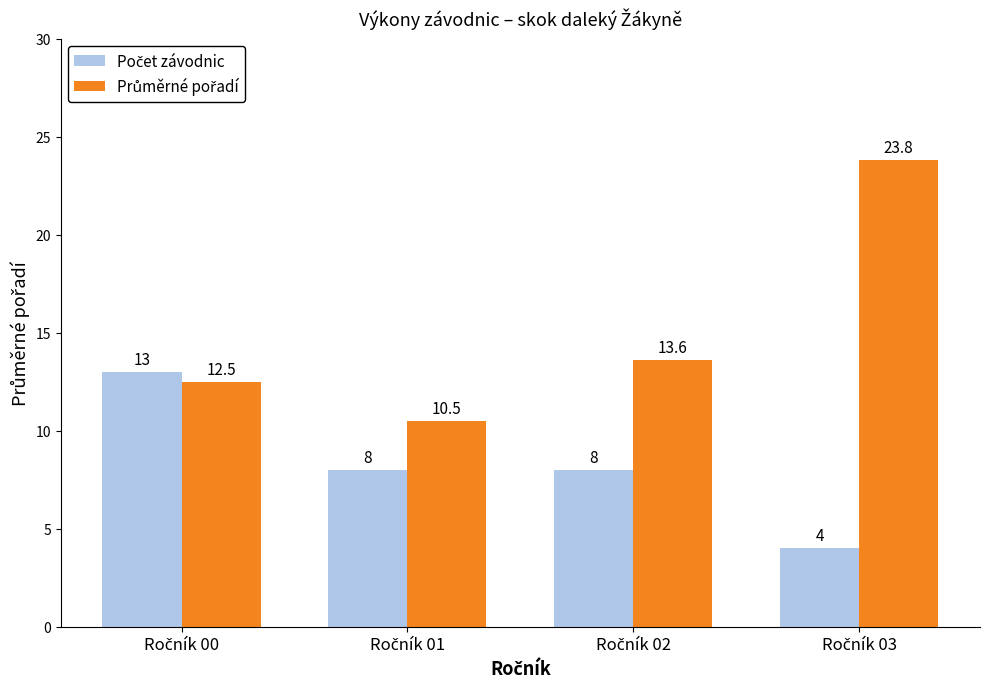

At how many categories does at least one series exceed 4?

4